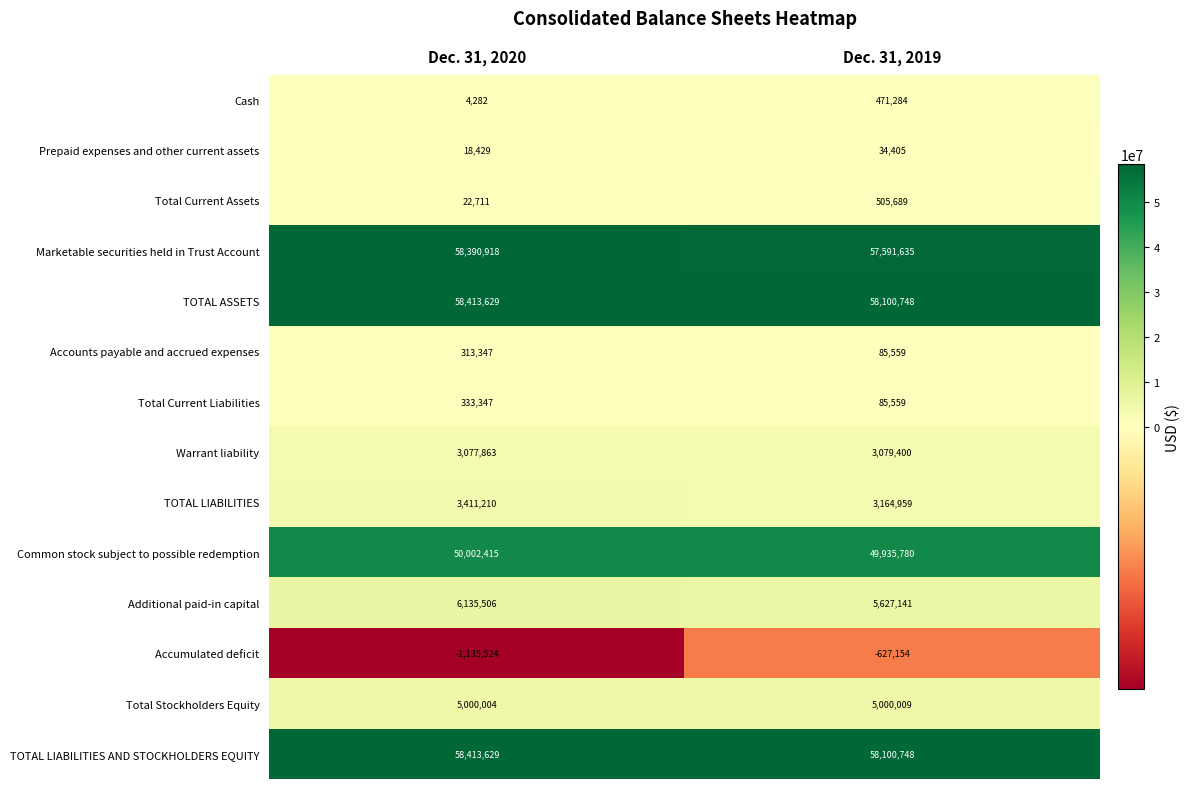

The value of TOTAL ASSETS at Dec. 31, 2020 is 104638444. True or false?

False